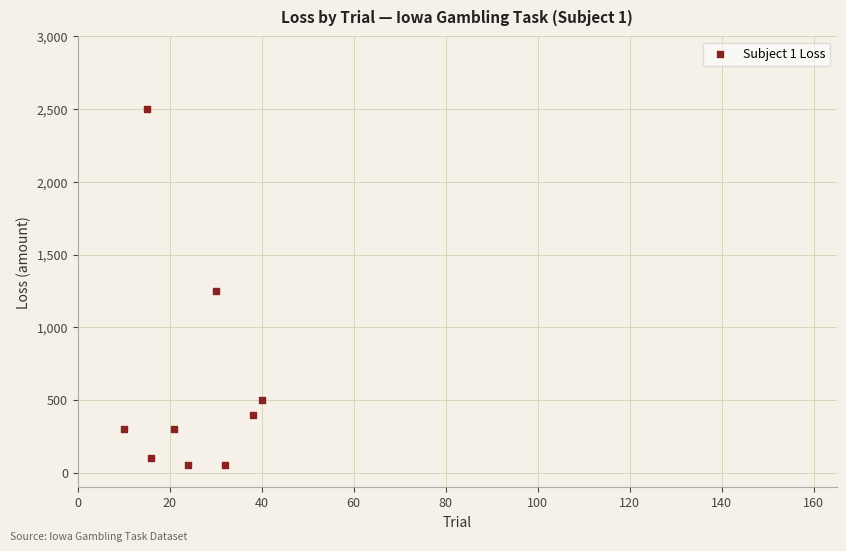

What is the average X value?

25